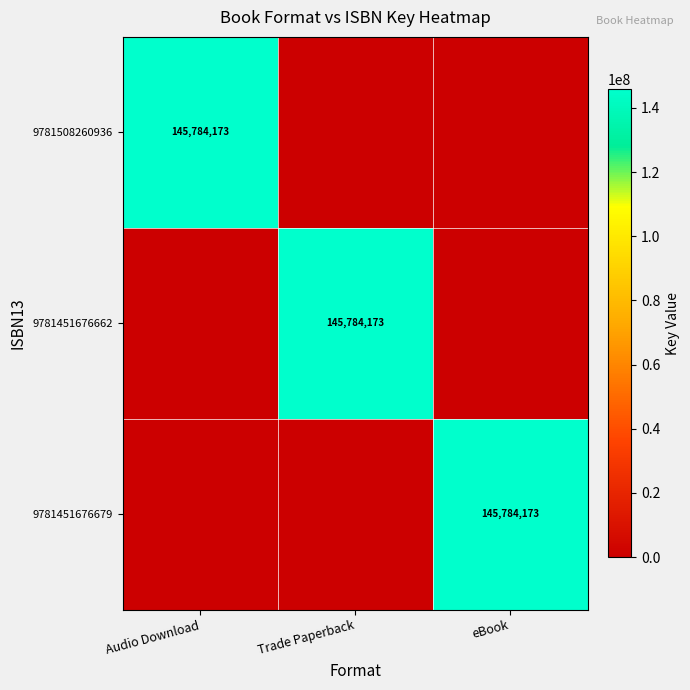

What is the total value across all series at eBook?

145784173